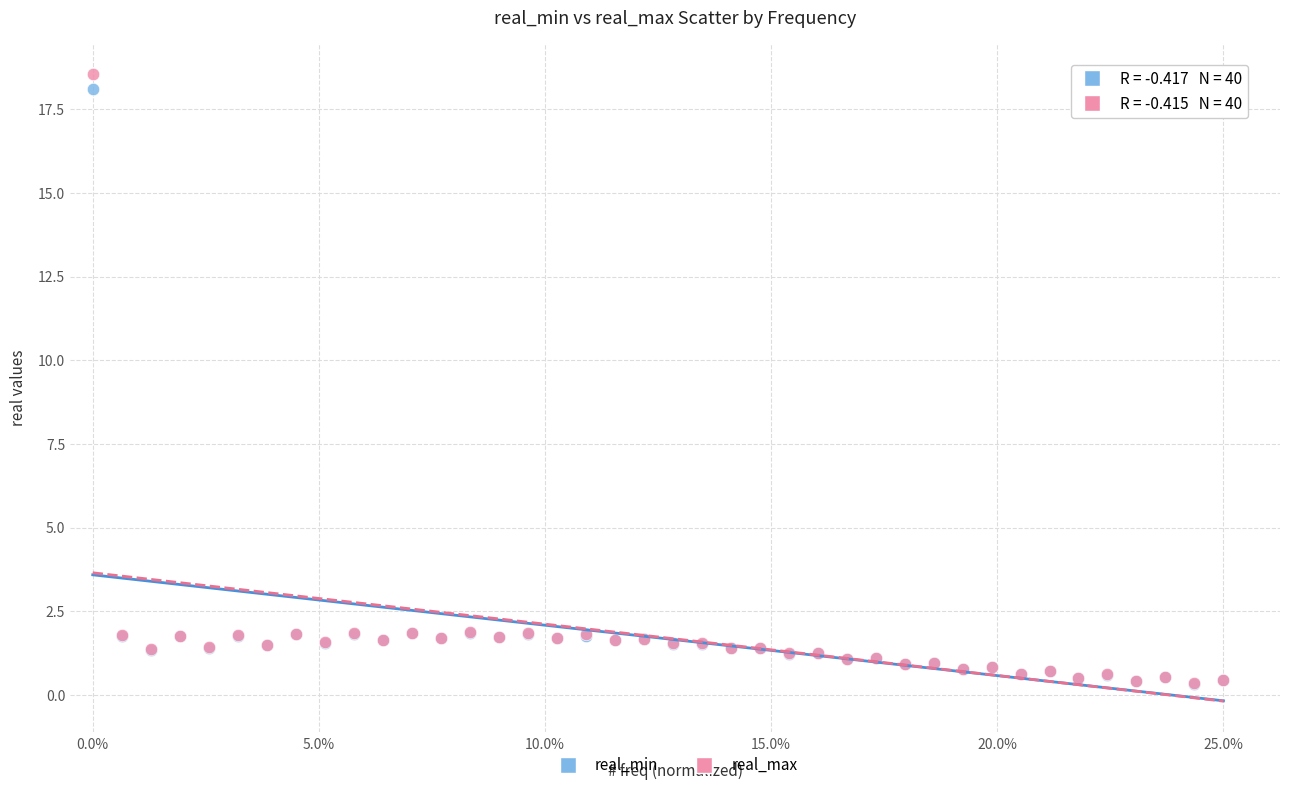

What are all the series names shown in the legend?

real_min, real_max